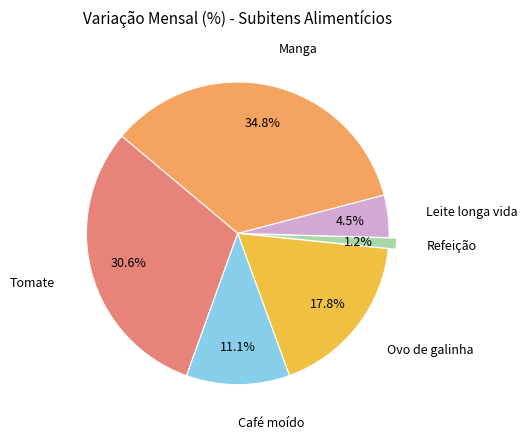

Count the number of slices in the pie.

6